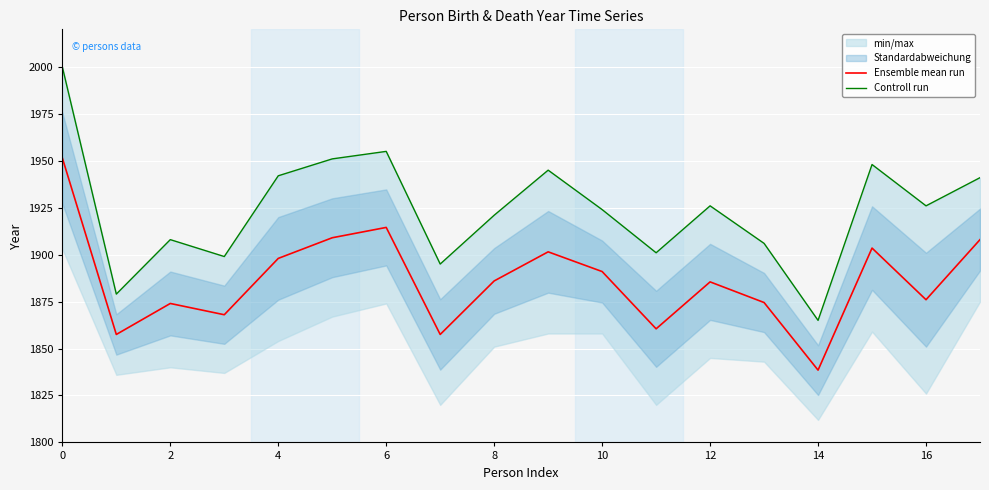

Which series has the largest total across all categories?

Controll run